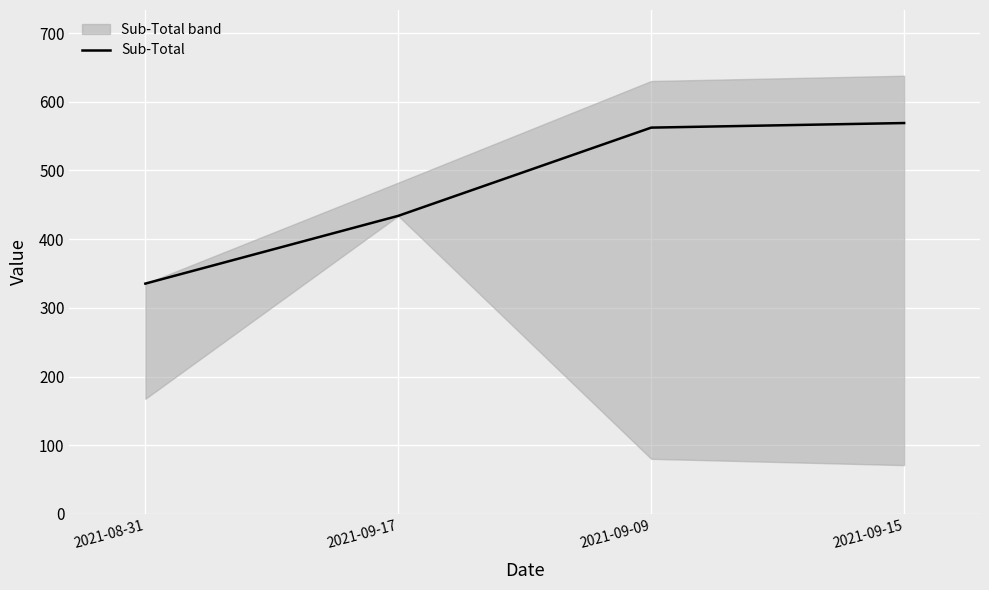

What is the value of the 1st point from the left?

335.4